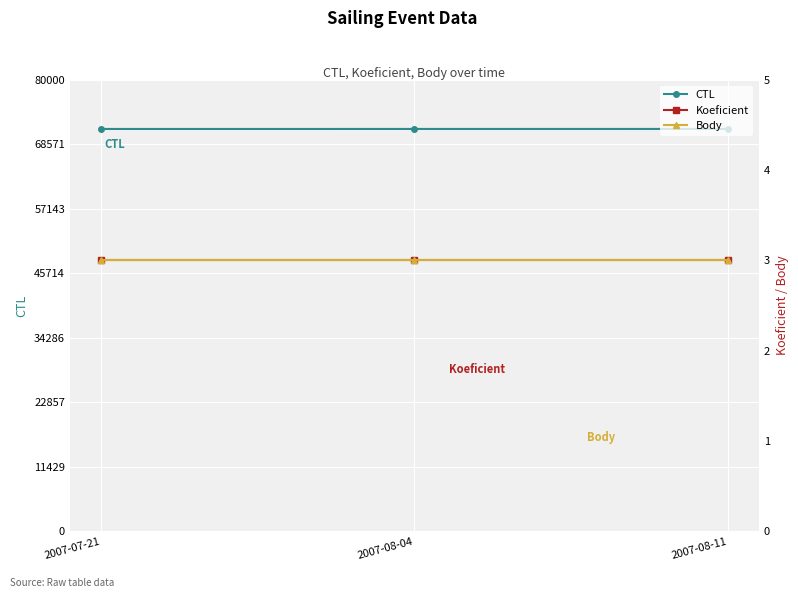

What is the label of the 3rd point from the right?

2007-07-21